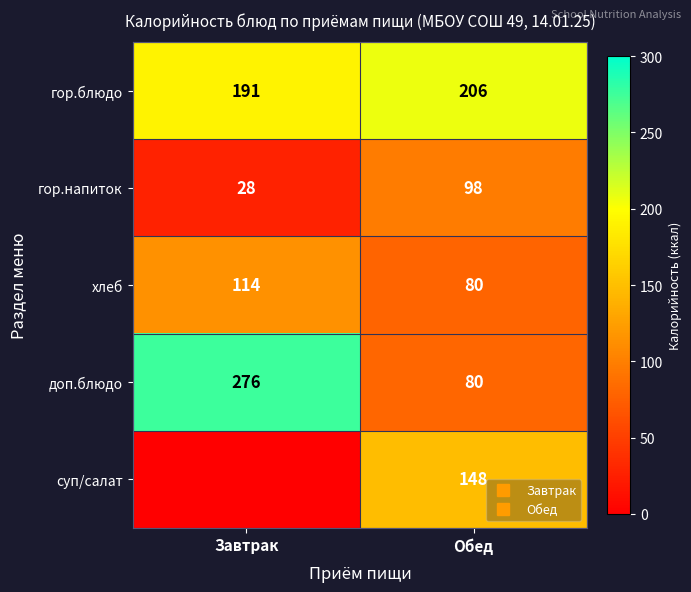

What is the total value across all series at Завтрак?

608.9